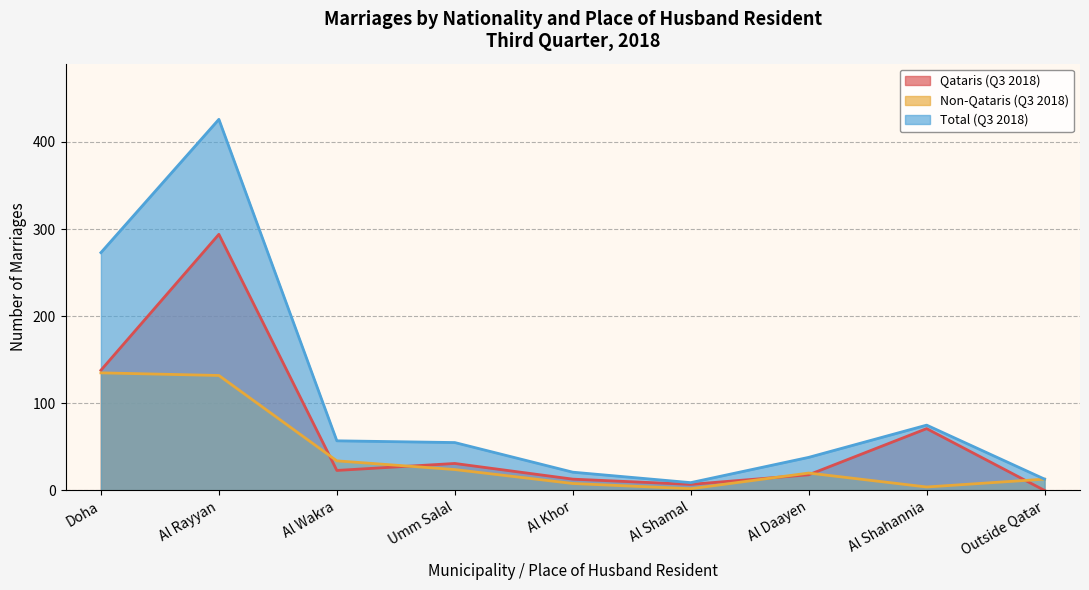

True or false: Total (Q3 2018) and Non-Qataris (Q3 2018) intersect in this chart.

False